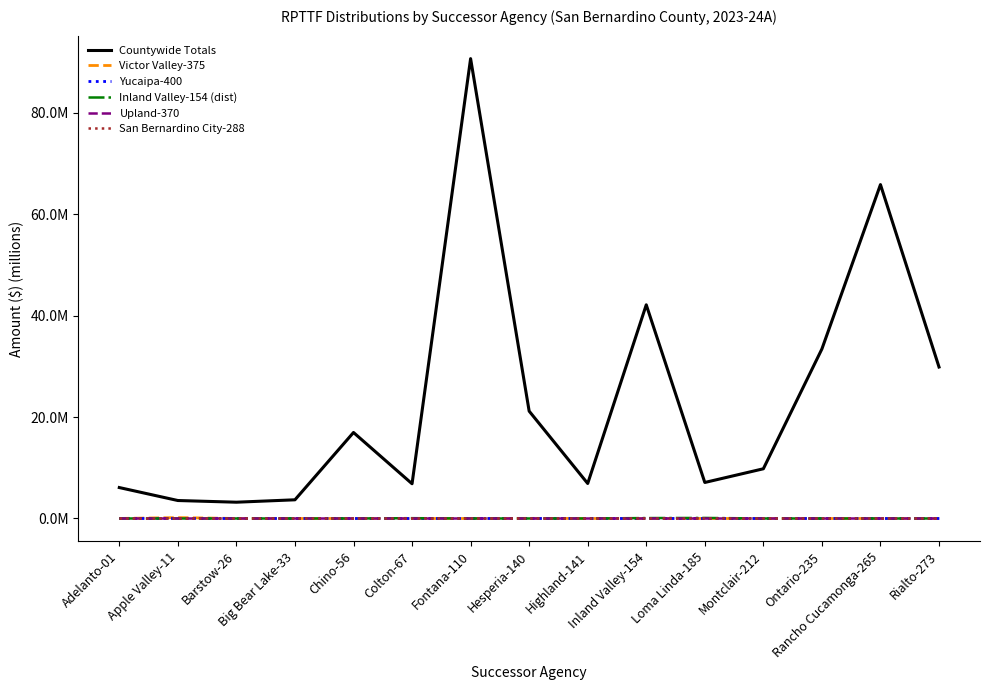

Is this an area chart (filled region under the line)?

No